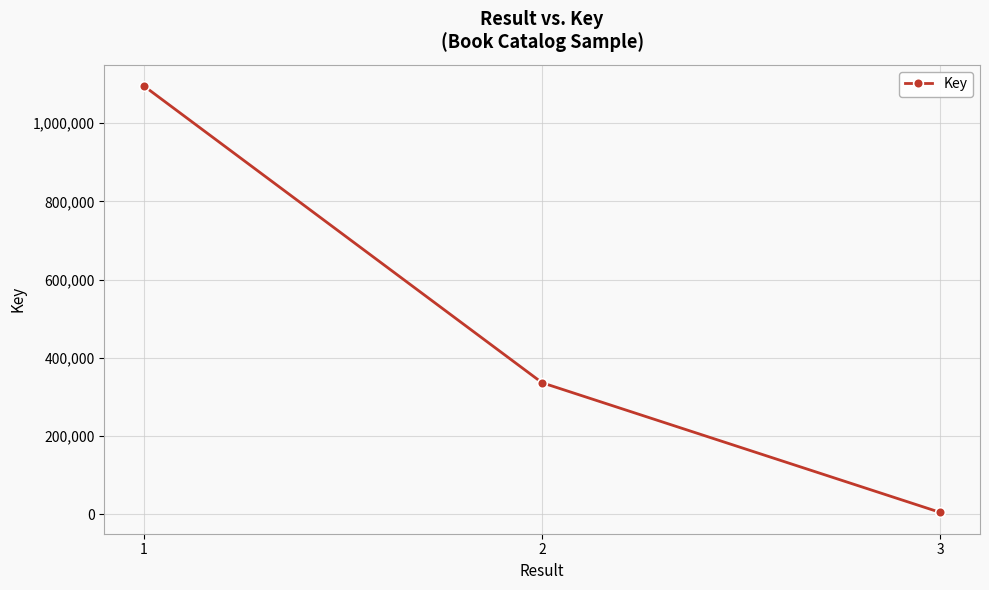

True or false: the data shows 525946 at 2.

False